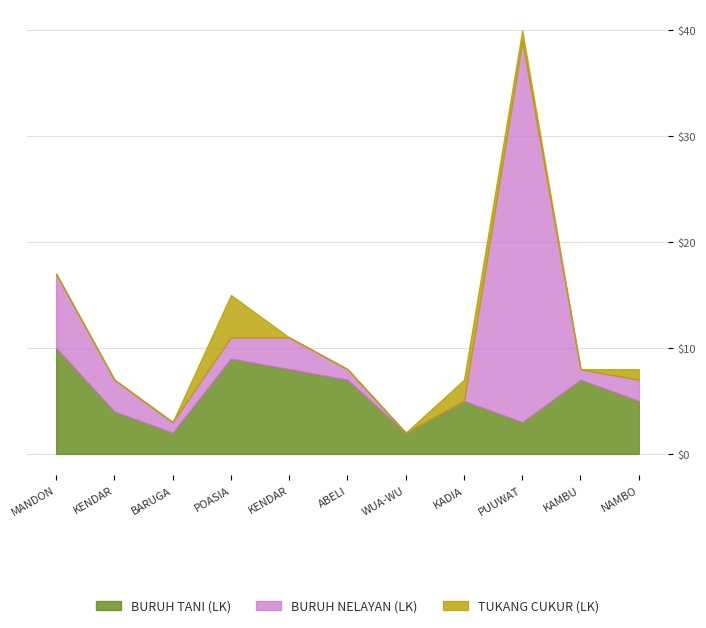

What is the sum of the BURUH TANI (LK) values at WUA-WUA and KADIA?

7